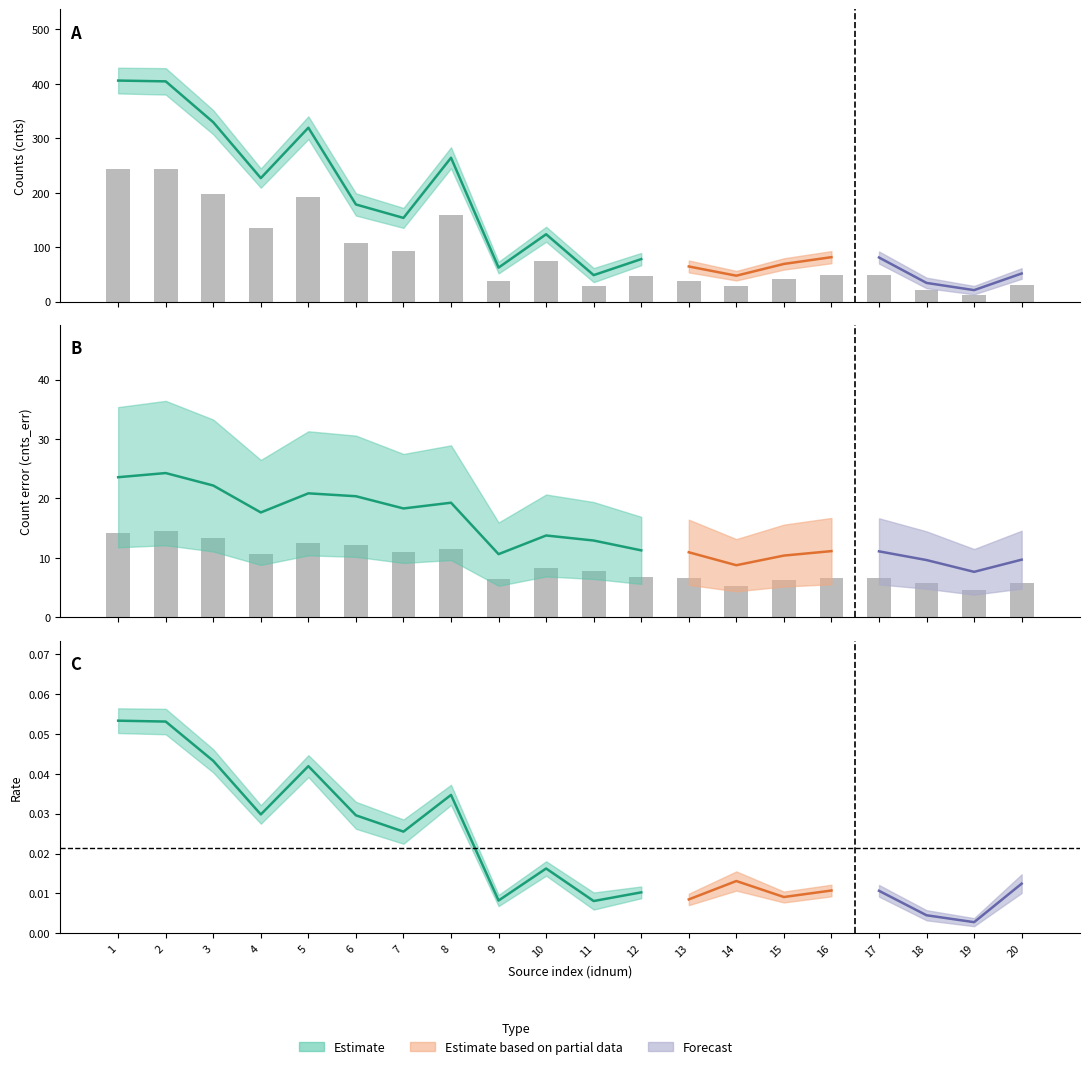

Which series has the largest total across all categories?

cnts